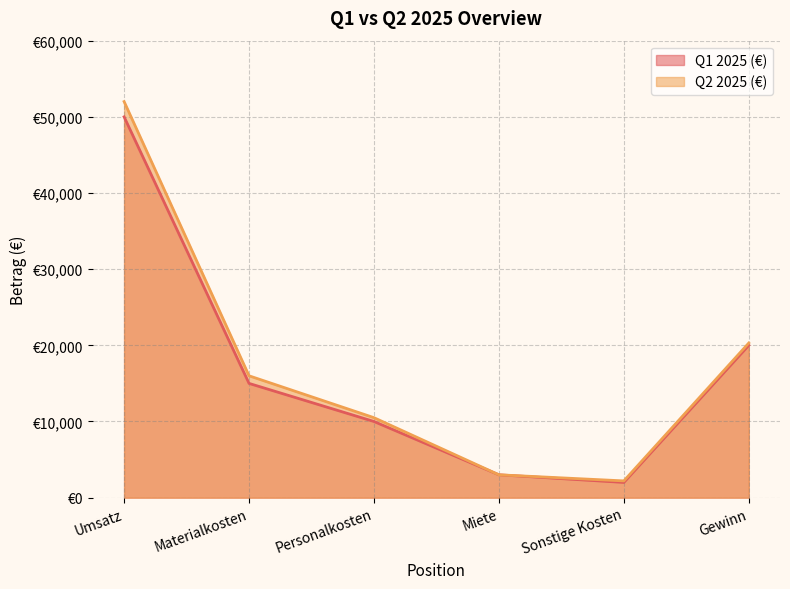

Does the chart have visible grid lines?

Yes